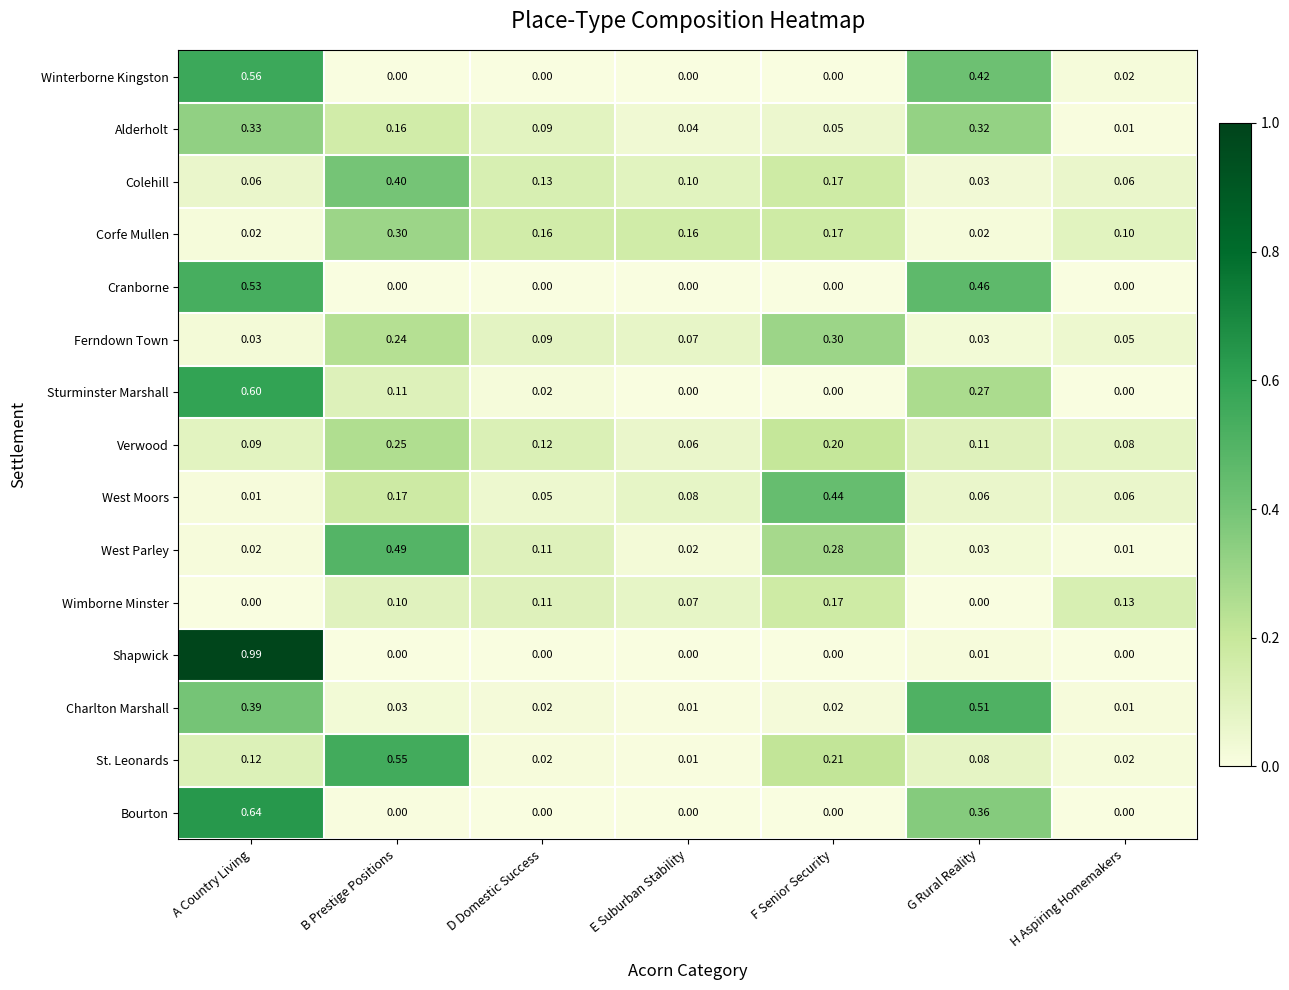

What is the total value across all series at G Rural Reality?

2.7